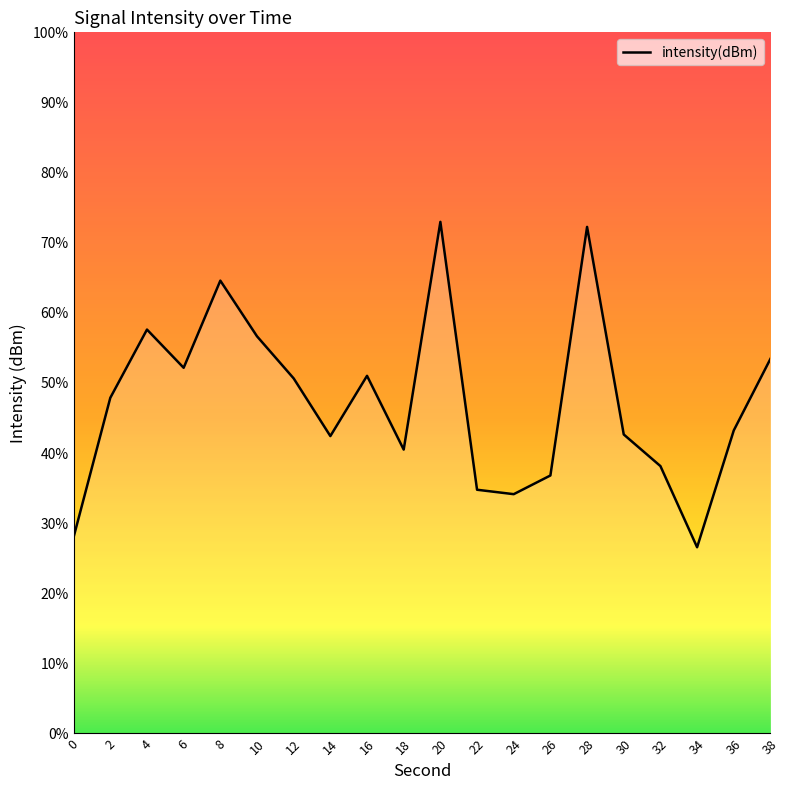

Which has a higher value, 0 or 16?

16